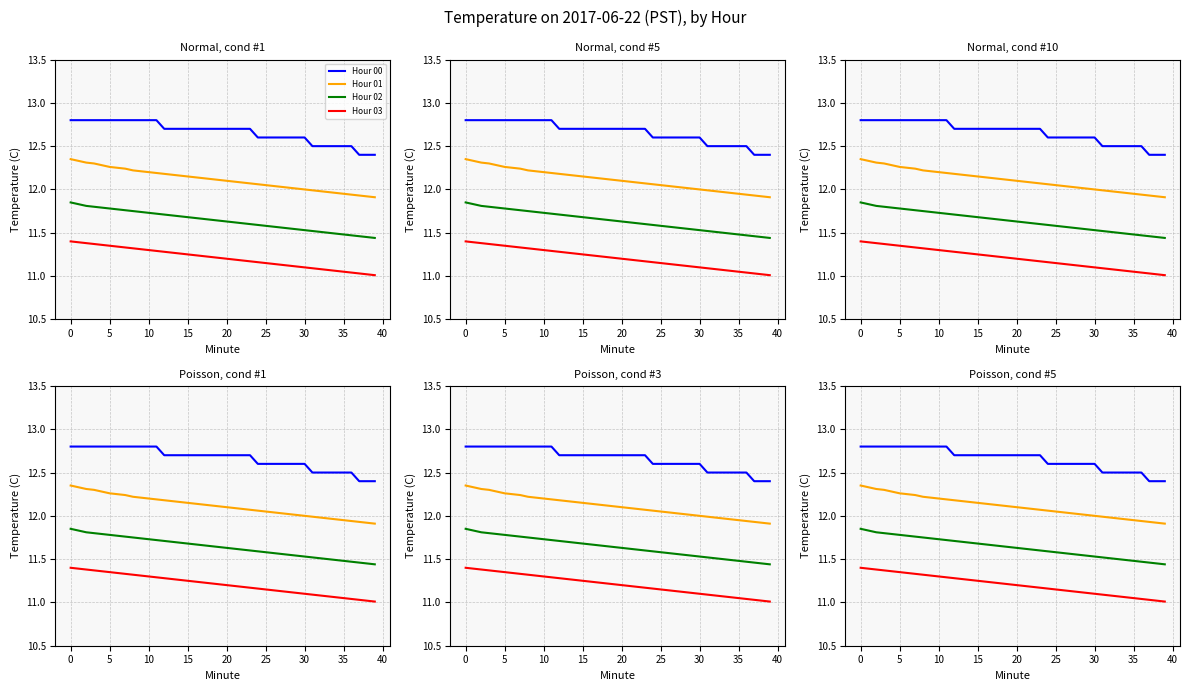

True or false: Hour 01 and Hour 03 cross at least once.

False